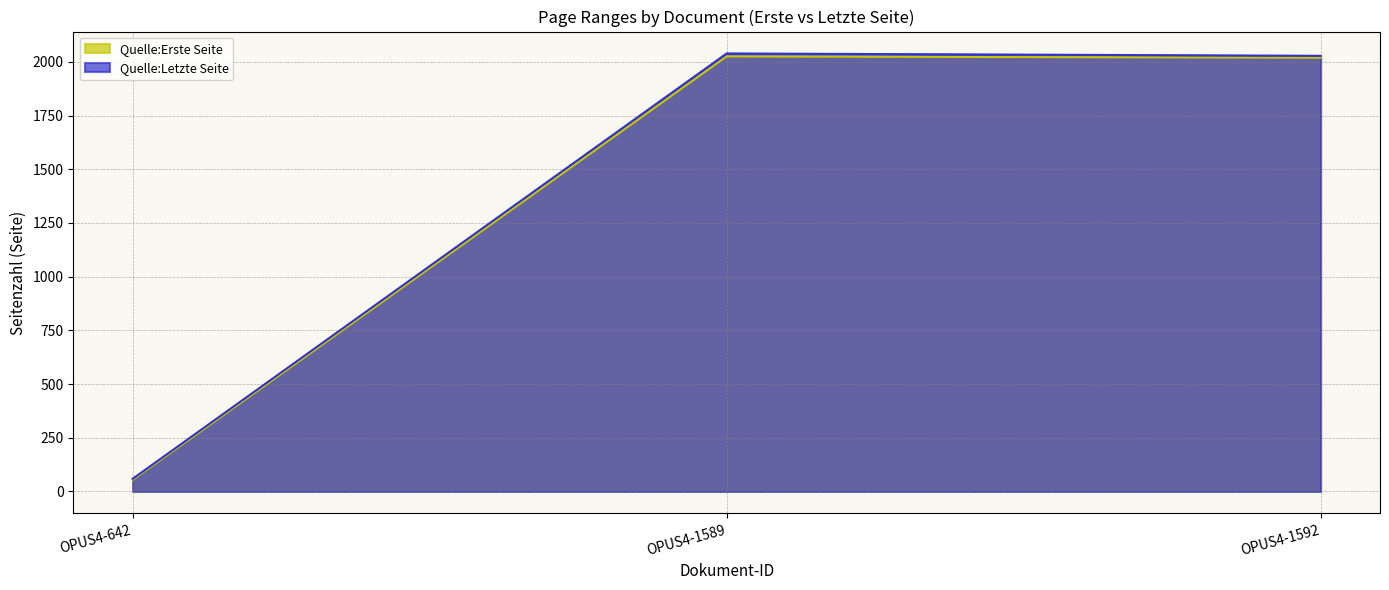

What is the difference between the maximum and minimum values in the Quelle:Letzte Seite series?

1980